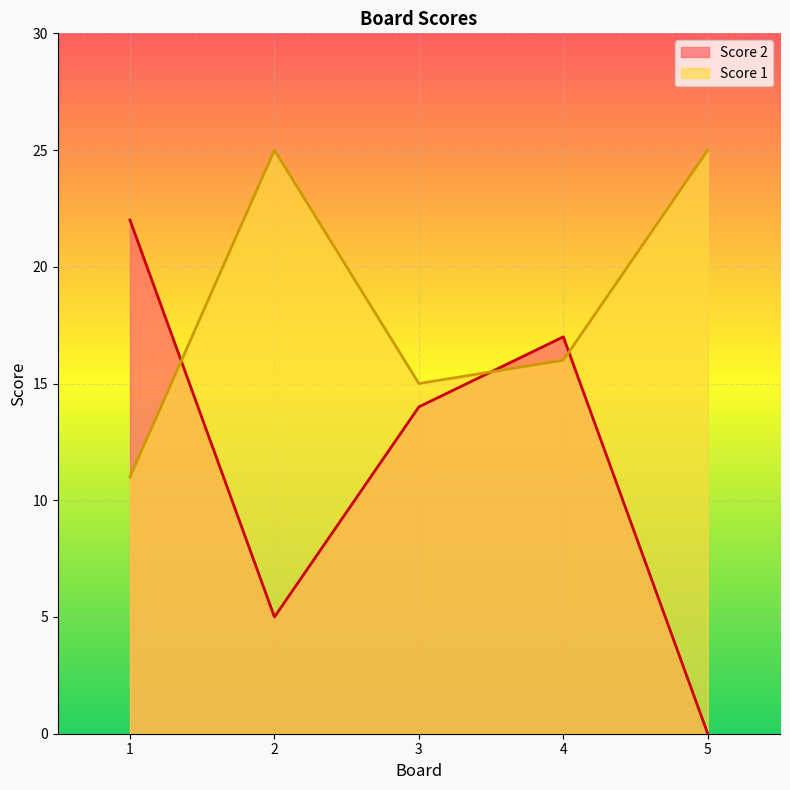

Which category has the lowest value in the Score 2 series?

5